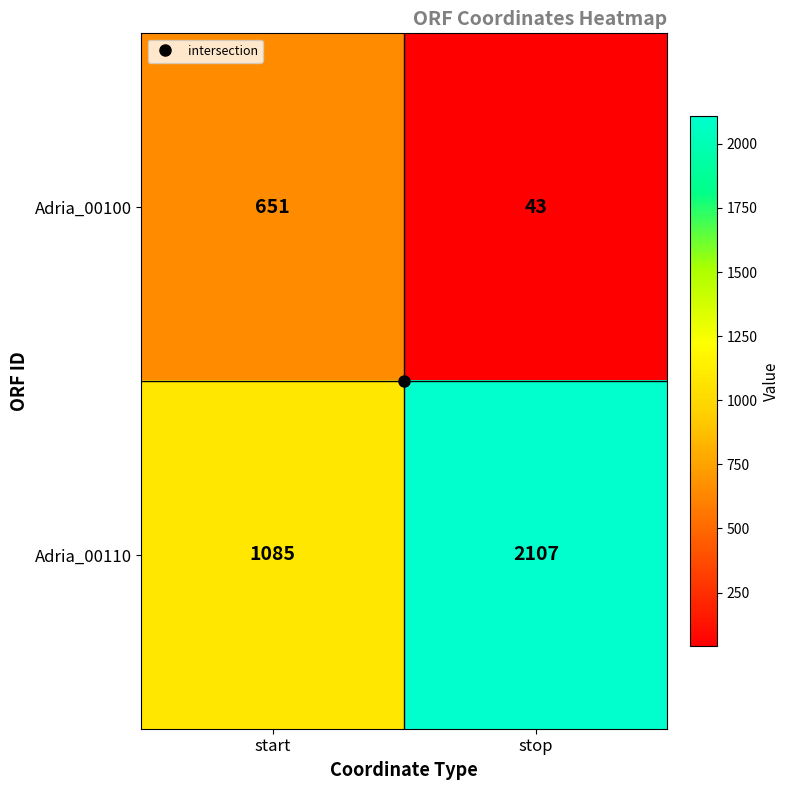

Between start and stop, which series saw the biggest shift?

Adria_00110